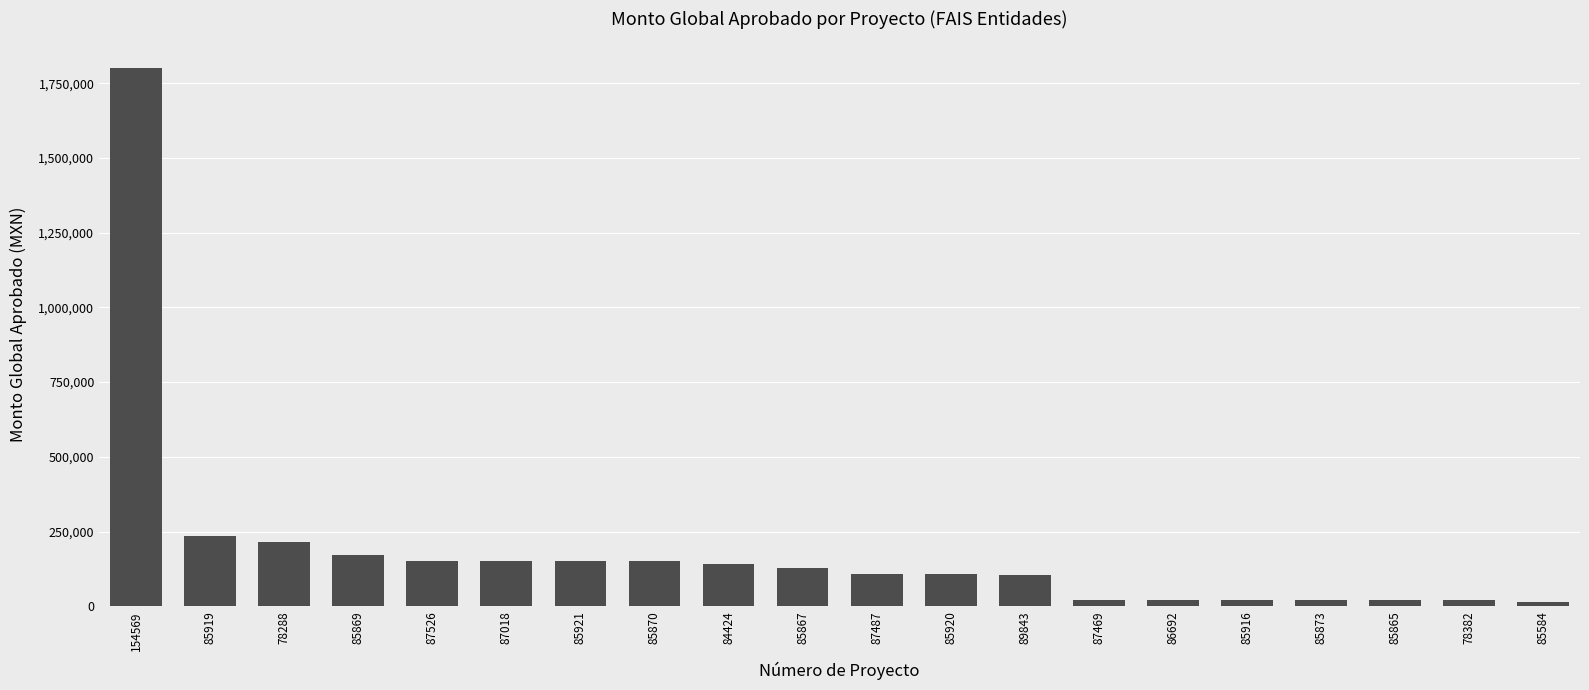

What is the average value?

187926.3